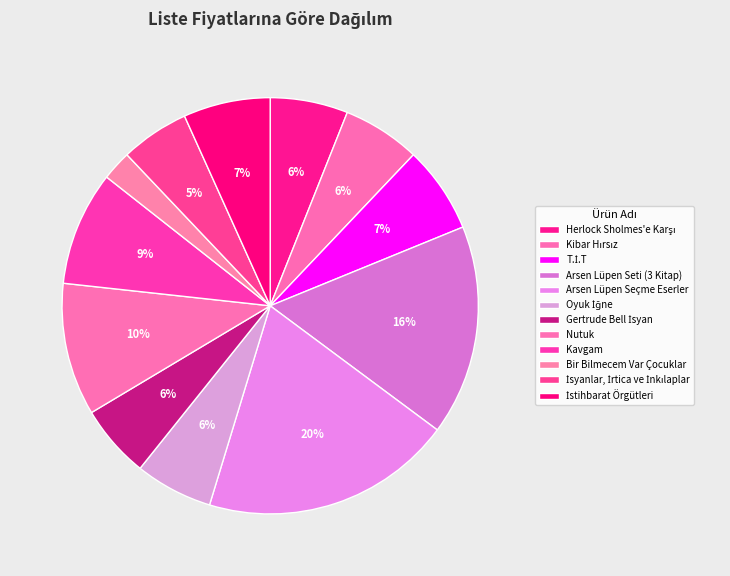

What percentage is the Kavgam slice, to the nearest percent?

9%